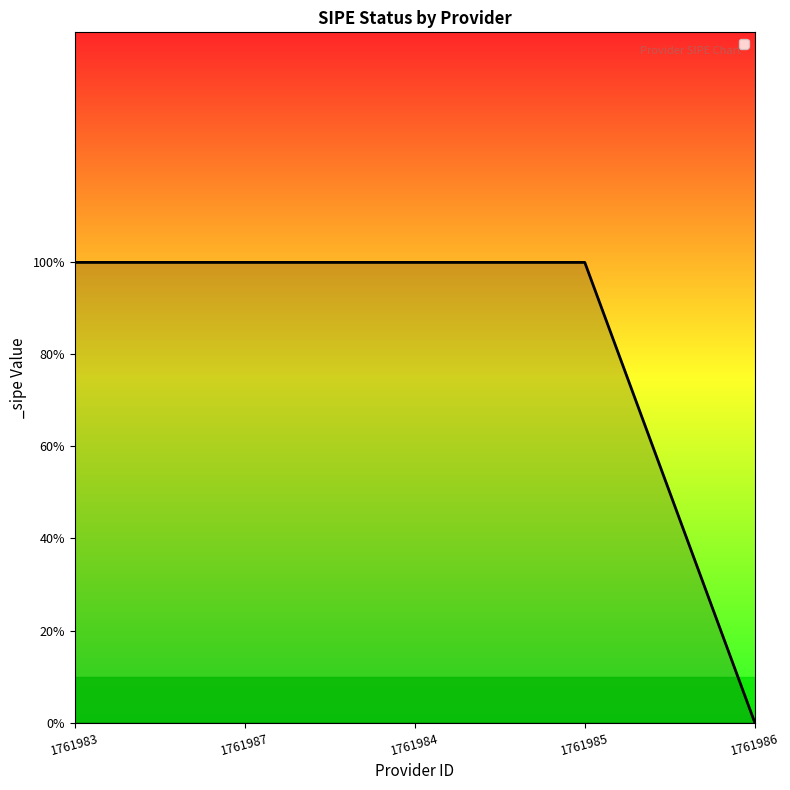

Does the chart have visible grid lines?

No